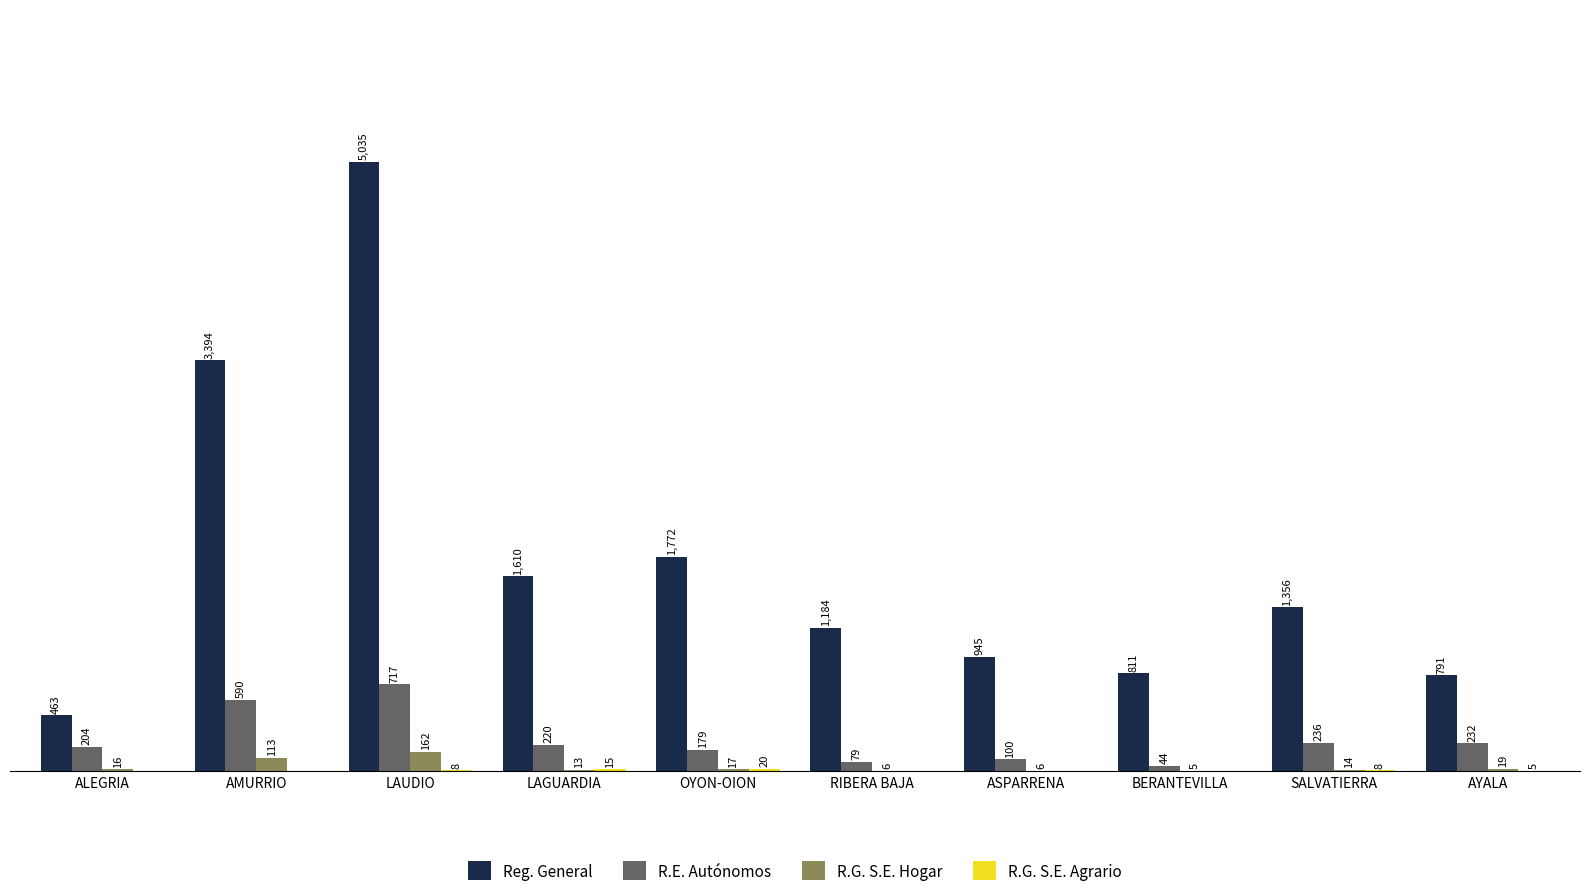

Where is R.G. S.E. Hogar nearest to the value 83?

AMURRIO